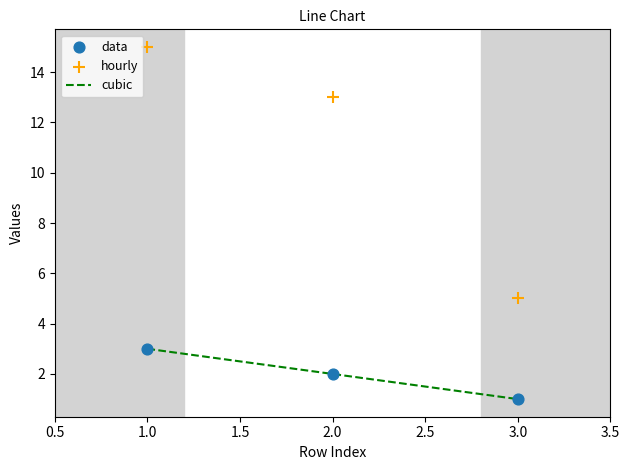

Which series has the widest spread of Y values?

hourly